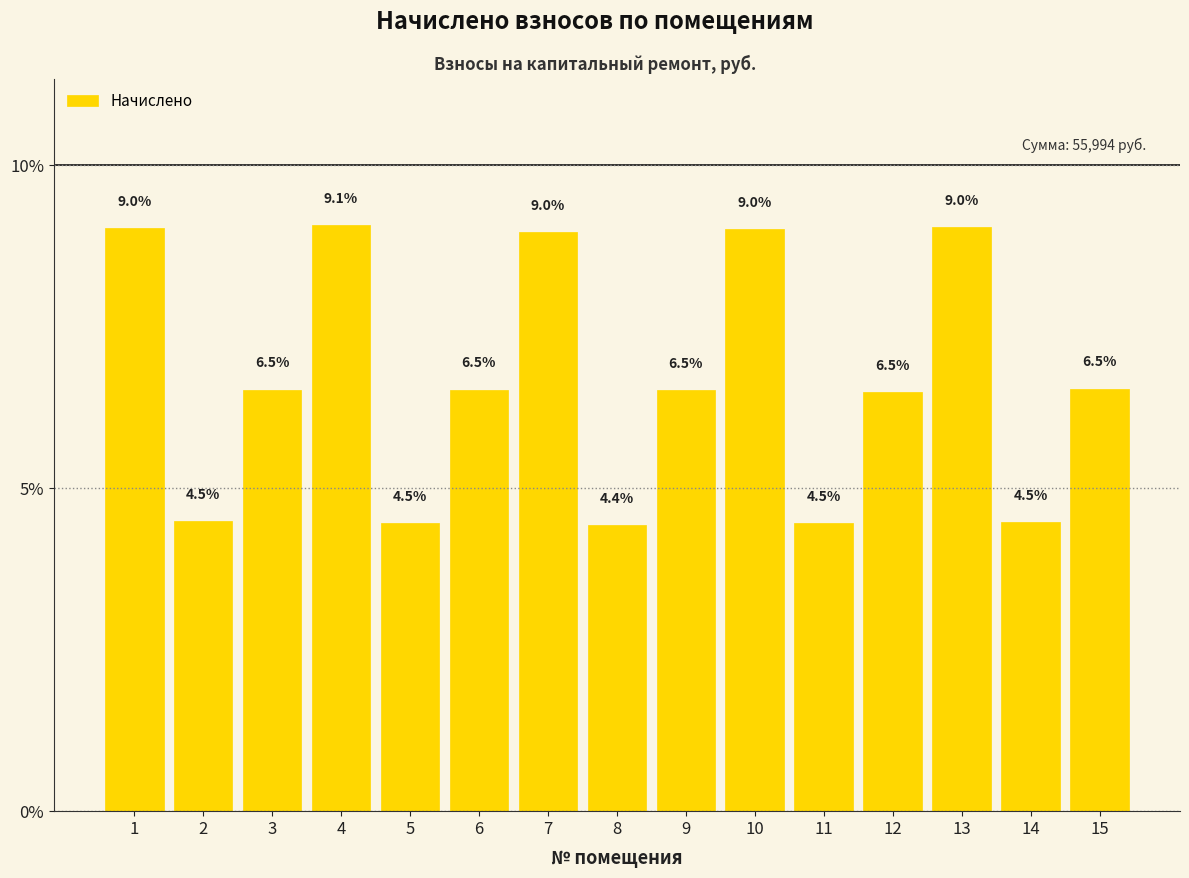

Reading right to left, list all the values displayed in this chart.

15=6.5	14=4.5	13=9.0	12=6.5	11=4.5	10=9.0	9=6.5	8=4.4	7=9.0	6=6.5	5=4.5	4=9.1	3=6.5	2=4.5	1=9.0